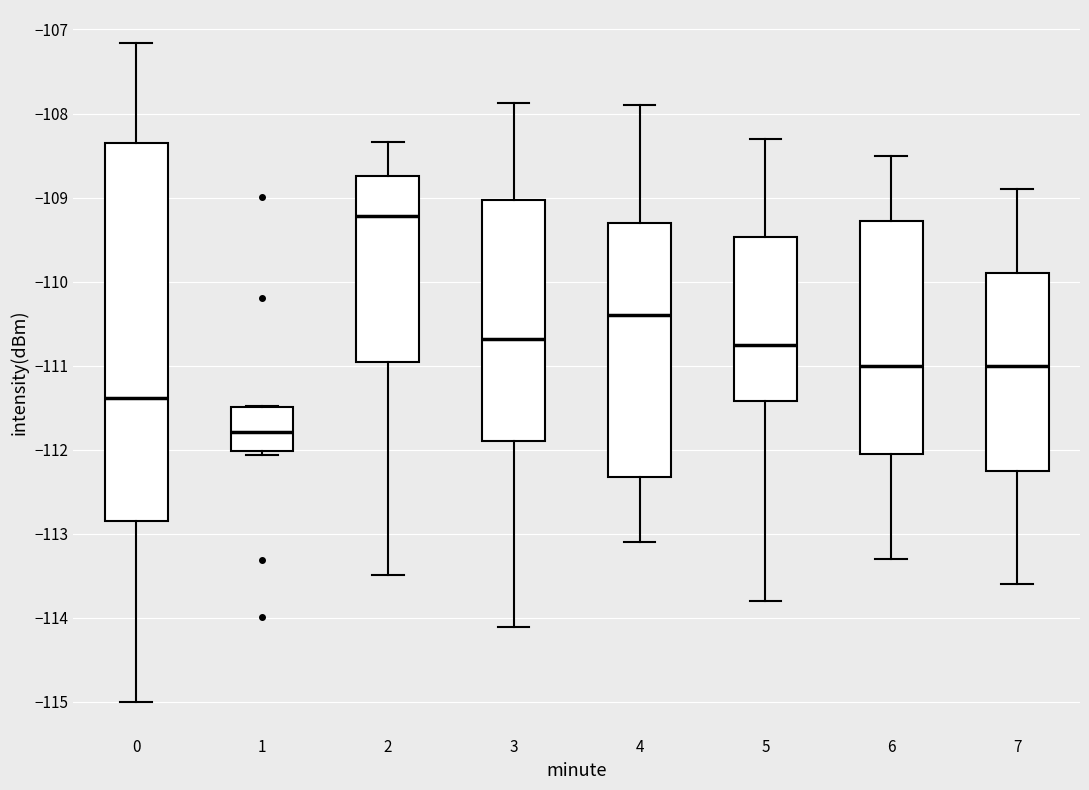

Reading left to right, read every box against the y-axis: the position of its median line, the range the box covers, and the ends of its whiskers. The values are not printed on the chart, so give them approximately, as read against the axis.

0: median -111.4, box -112.9 to -108.3, whiskers -115.0 to -107.2
1: median -111.8, box -112.0 to -111.5, whiskers -112.1 to -111.5
2: median -109.2, box -111.0 to -108.7, whiskers -113.5 to -108.3
3: median -110.7, box -111.9 to -109.0, whiskers -114.1 to -107.9
4: median -110.4, box -112.3 to -109.3, whiskers -113.1 to -107.9
5: median -110.7, box -111.4 to -109.5, whiskers -113.8 to -108.3
6: median -111.0, box -112.0 to -109.3, whiskers -113.3 to -108.5
7: median -111.0, box -112.2 to -109.9, whiskers -113.6 to -108.9